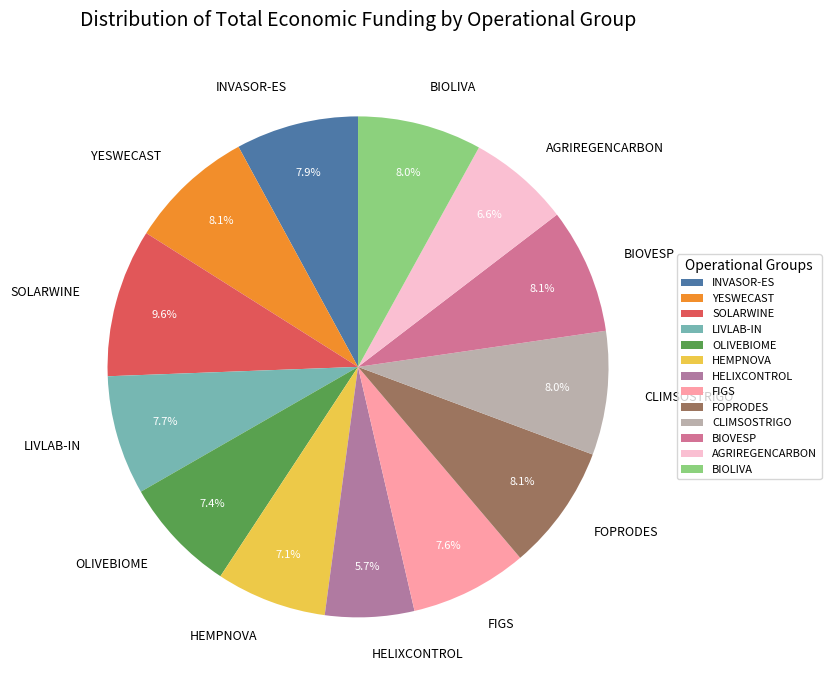

True or false: BIOVESP accounts for 8% of the total.

True